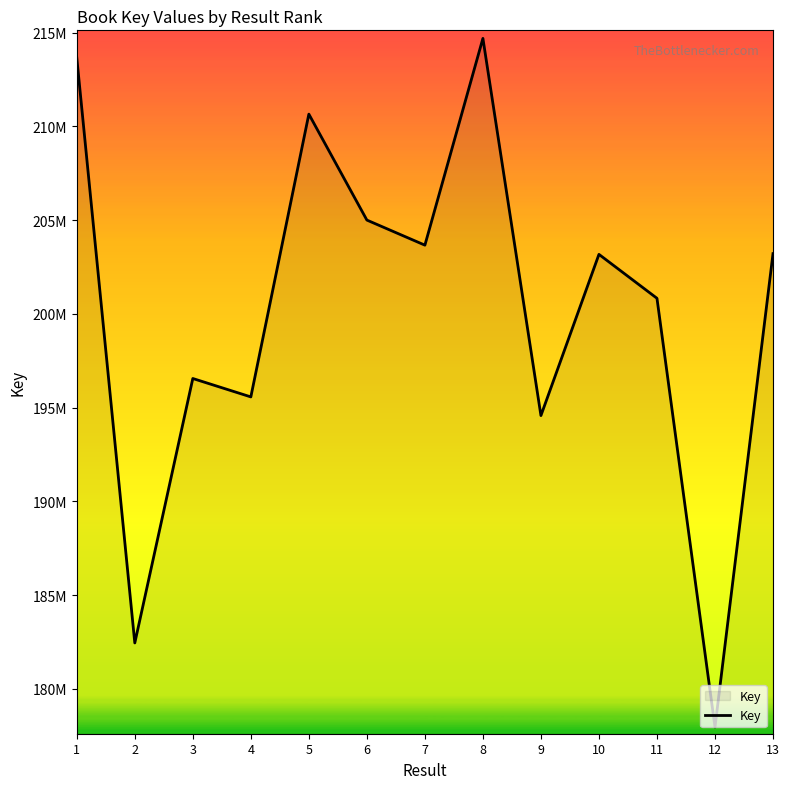

Which category has the lowest value across all series?

12